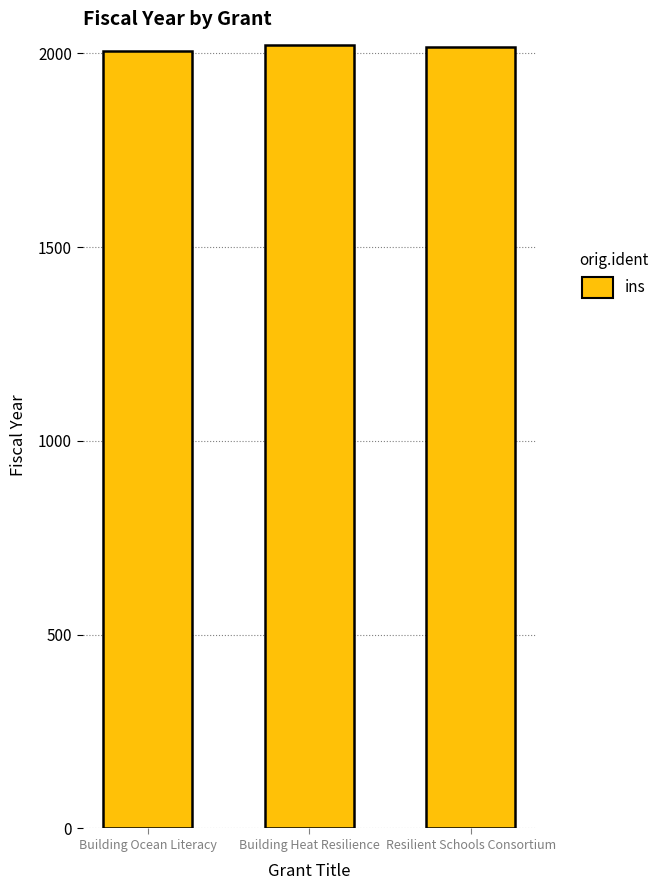

How many data points are less than 2016?

1